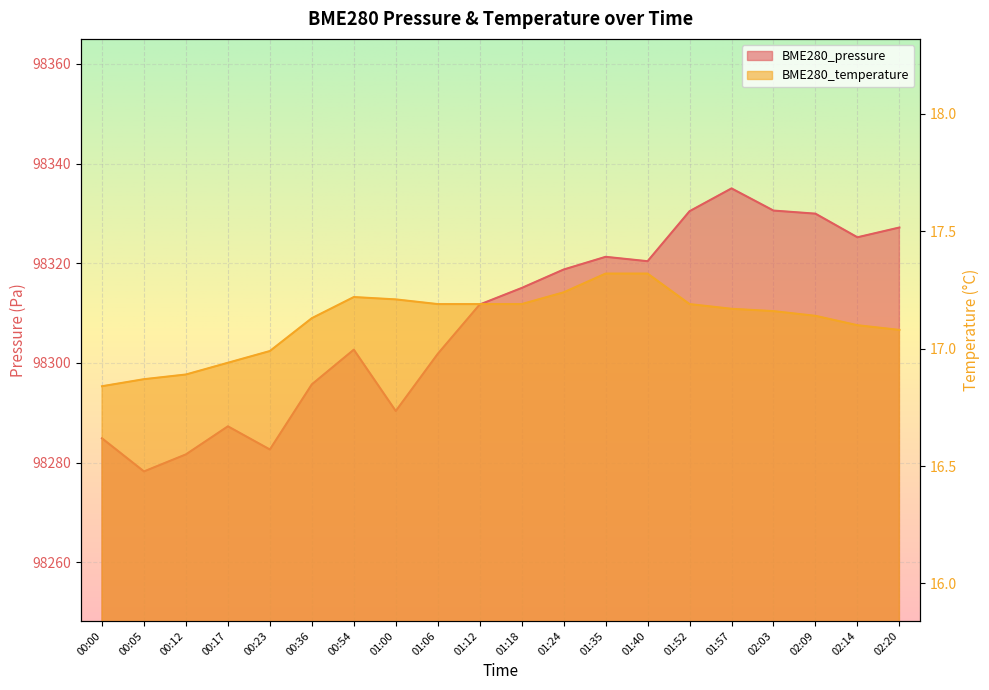

What is the label of the 19th point from the right?

00:05